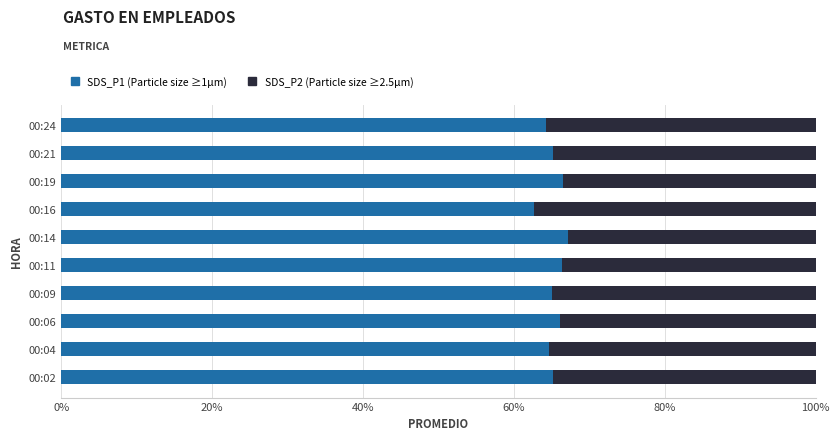

What is the total value across all series at 00:24?

100.0